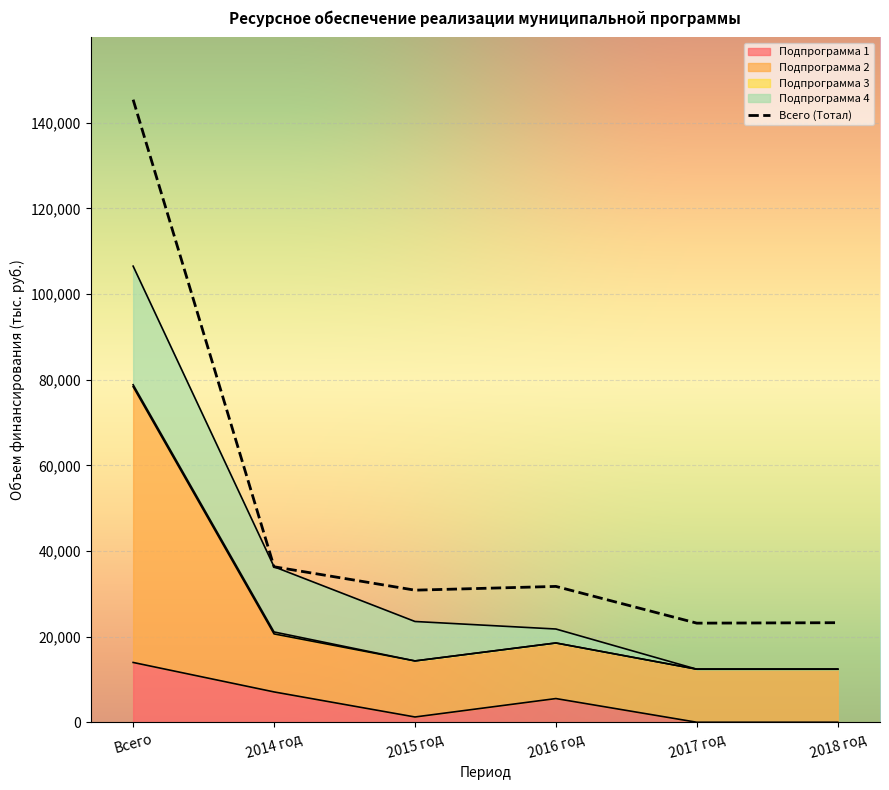

The Подпрограмма 2 series shows 120395.3 at Всего. True or false?

False